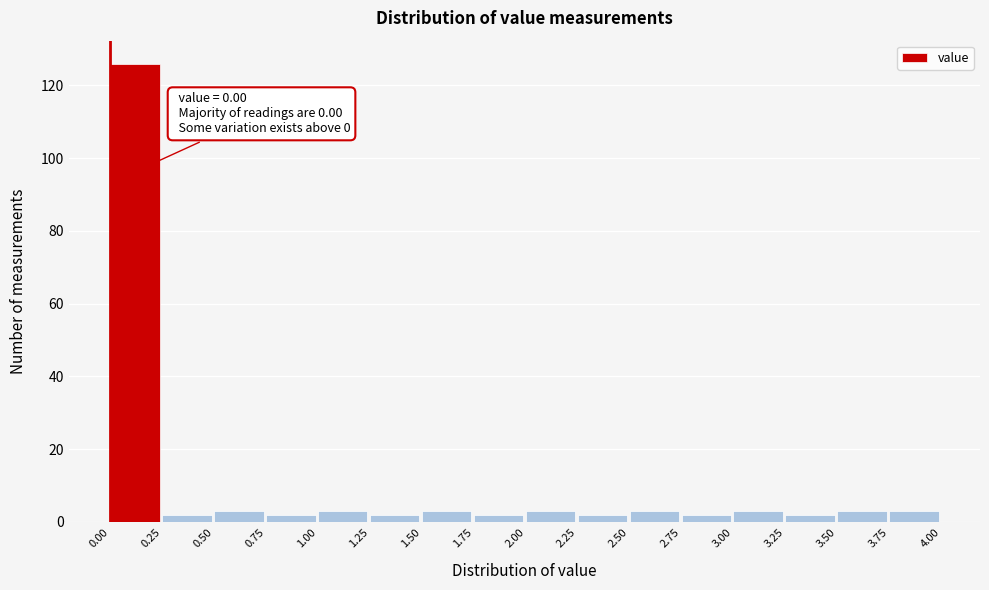

Which range on the x-axis has the tallest bar?

0.00 to 0.25